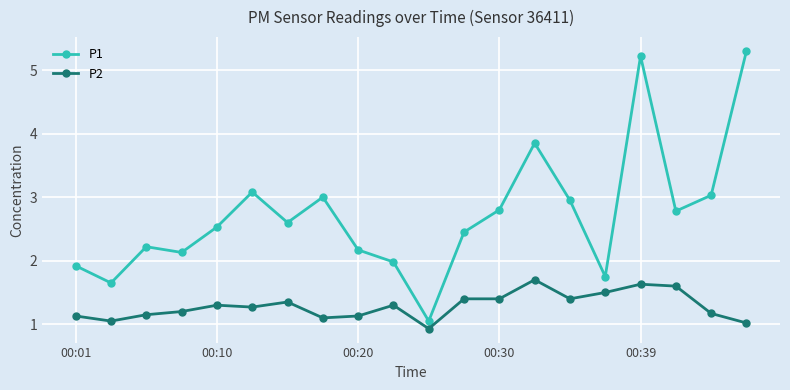

Which series has the largest range (max minus min)?

P1